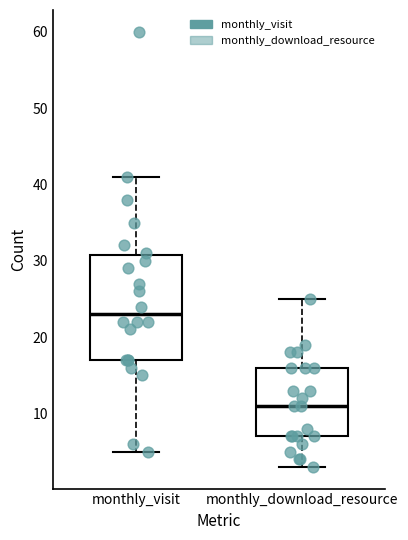

Reading left to right, read every box against the y-axis: the position of its median line, the range the box covers, and the ends of its whiskers. The values are not printed on the chart, so give them approximately, as read against the axis.

monthly_visit: median 23, box 17 to 31, whiskers 5 to 41
monthly_download_resource: median 11, box 7 to 16, whiskers 3 to 25